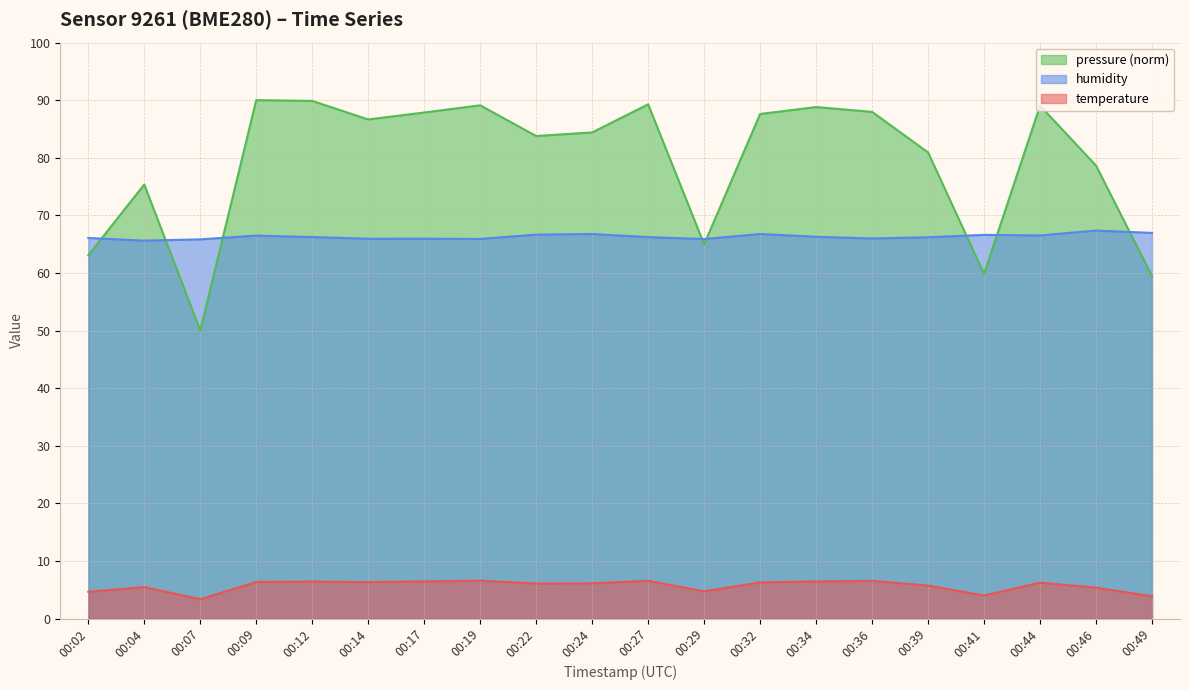

At which label does pressure reach its peak?

00:09